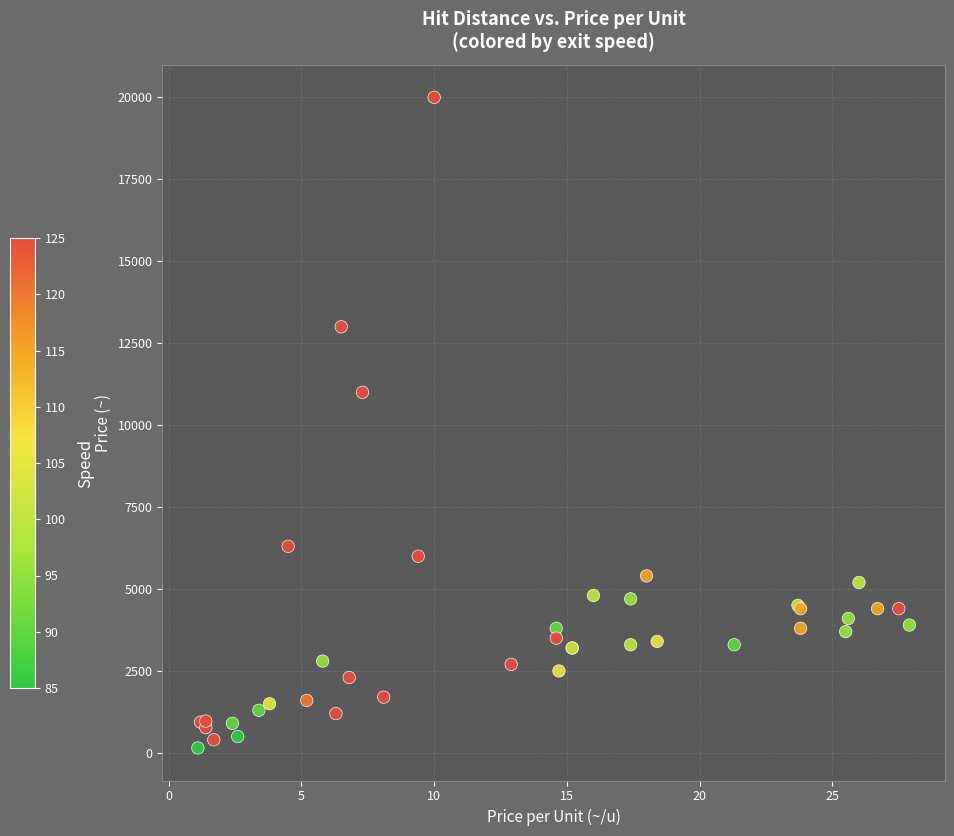

What Y value in the scatter plot is closest to 10075?

11000